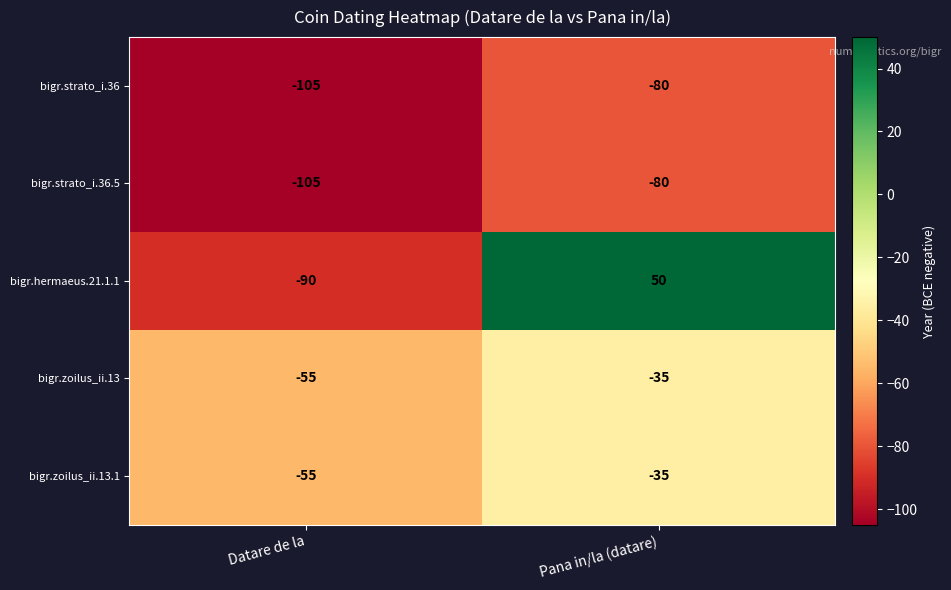

At which category is the sum across all series the highest?

Pana in/la (datare)